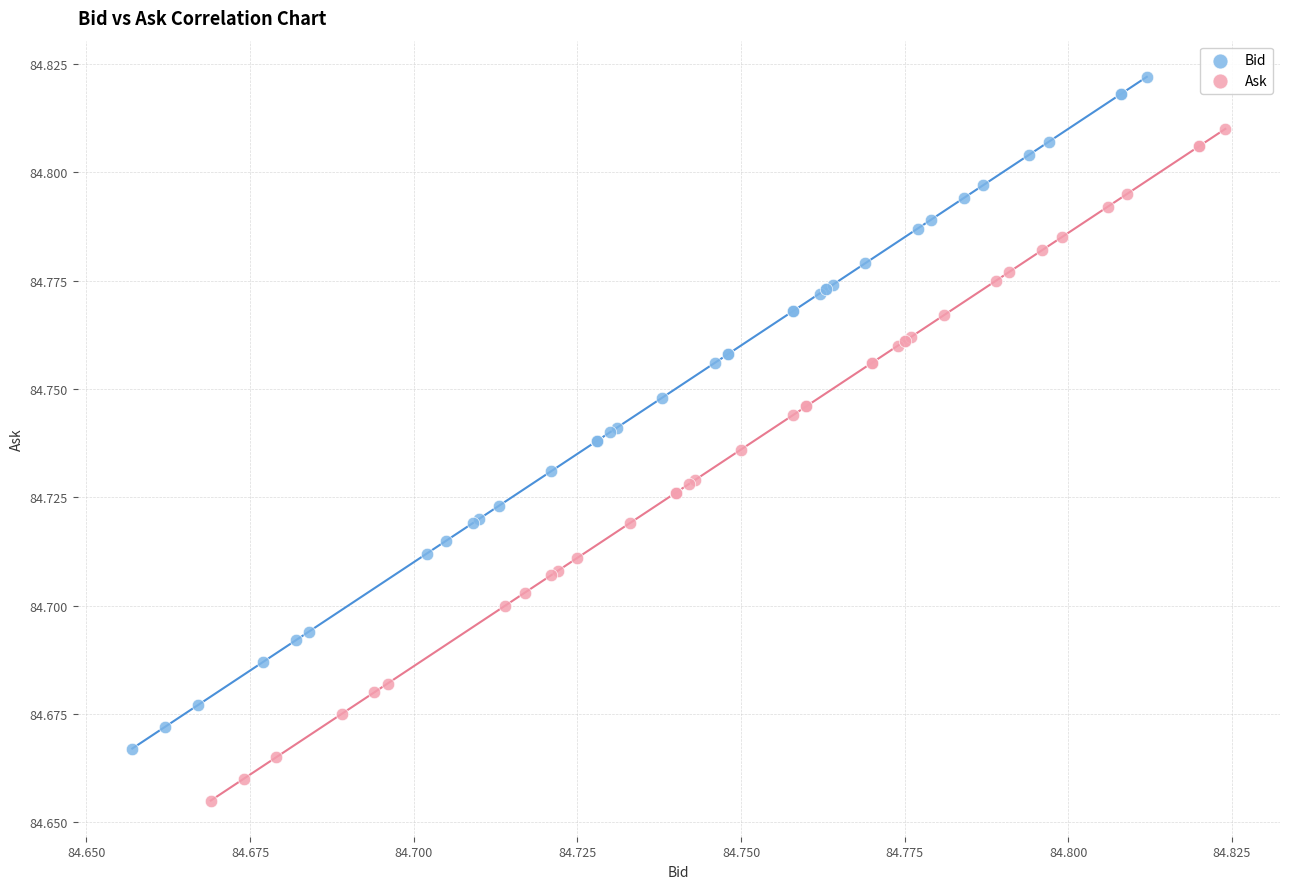

Which series contains the highest Y value?

Bid